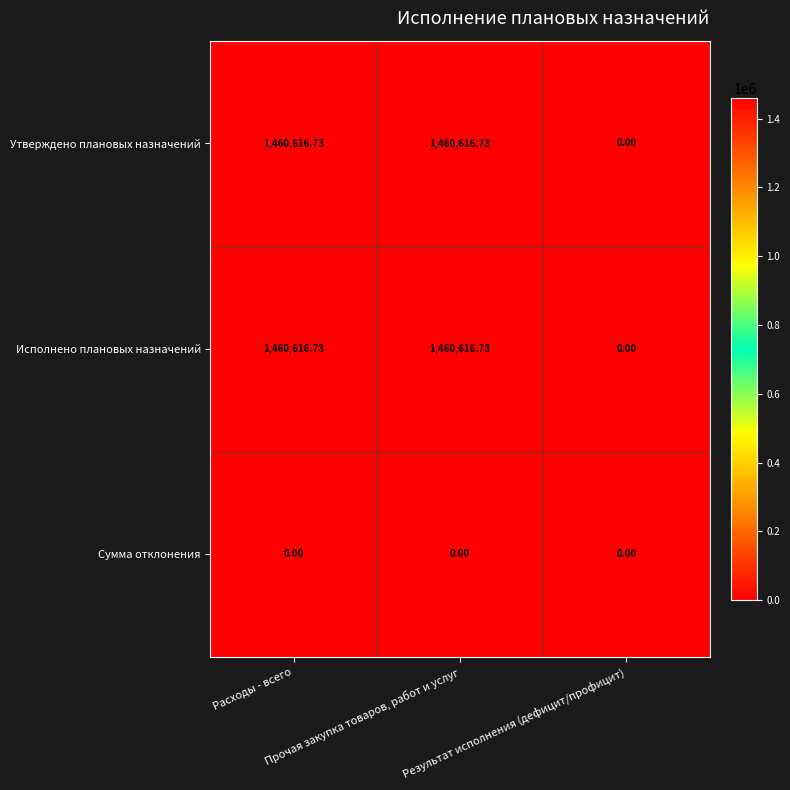

Which series has the widest spread of values?

Утверждено плановых назначений